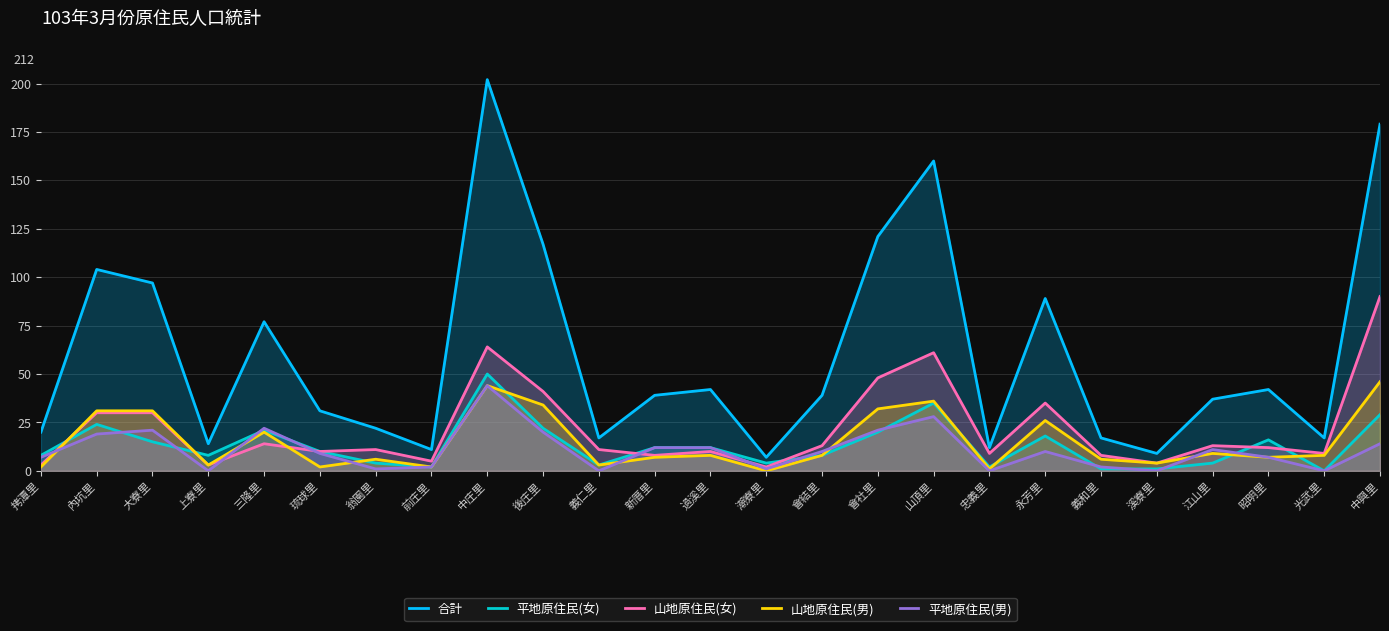

Which has a higher value, 琉球里 or 會結里?

會結里